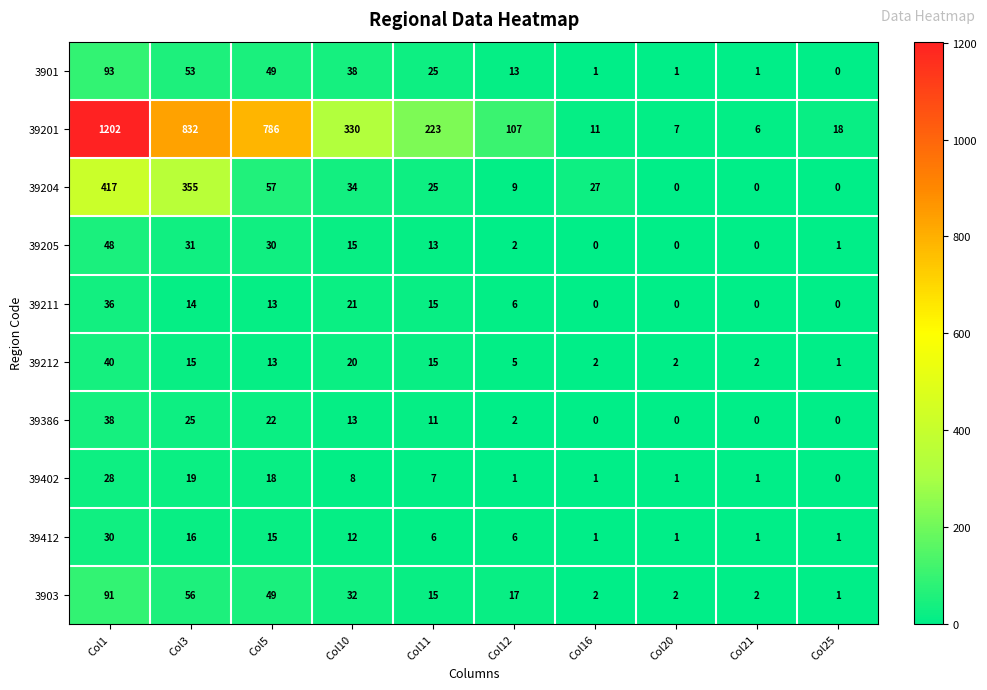

What is the difference between the 39204 values at Col25 and Col12?

9